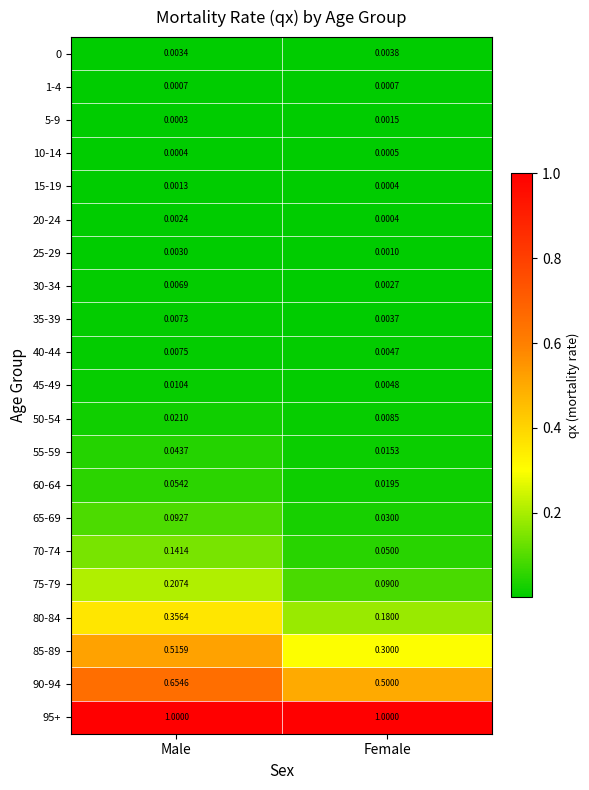

At which label does 65-69 reach its minimum?

Female